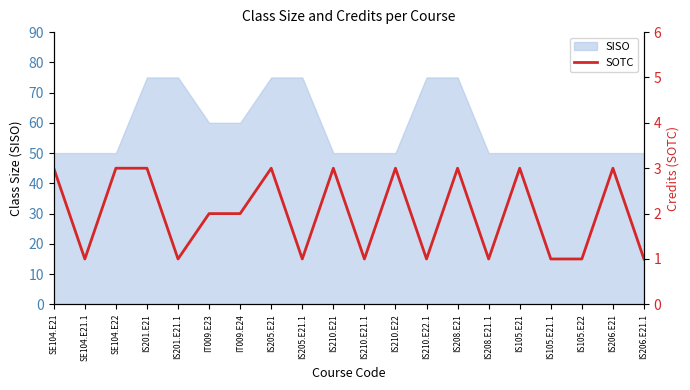

Where is the first local maximum?

IS205.E21